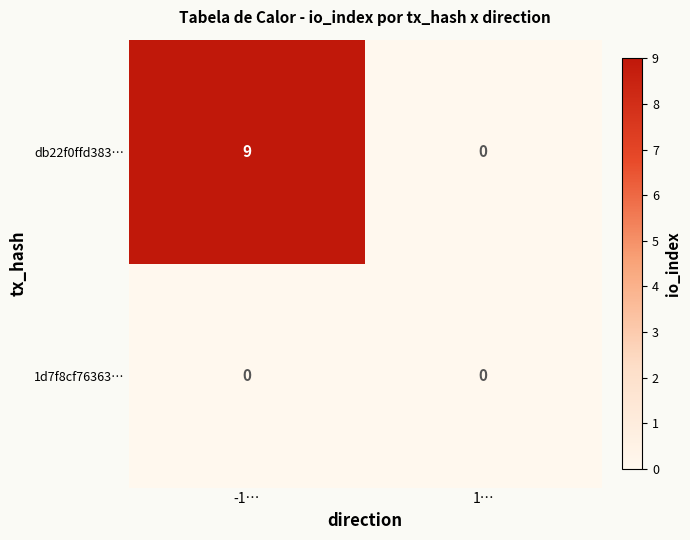

Between -1… and 1…, which series saw the biggest shift?

db22f0ffd383…